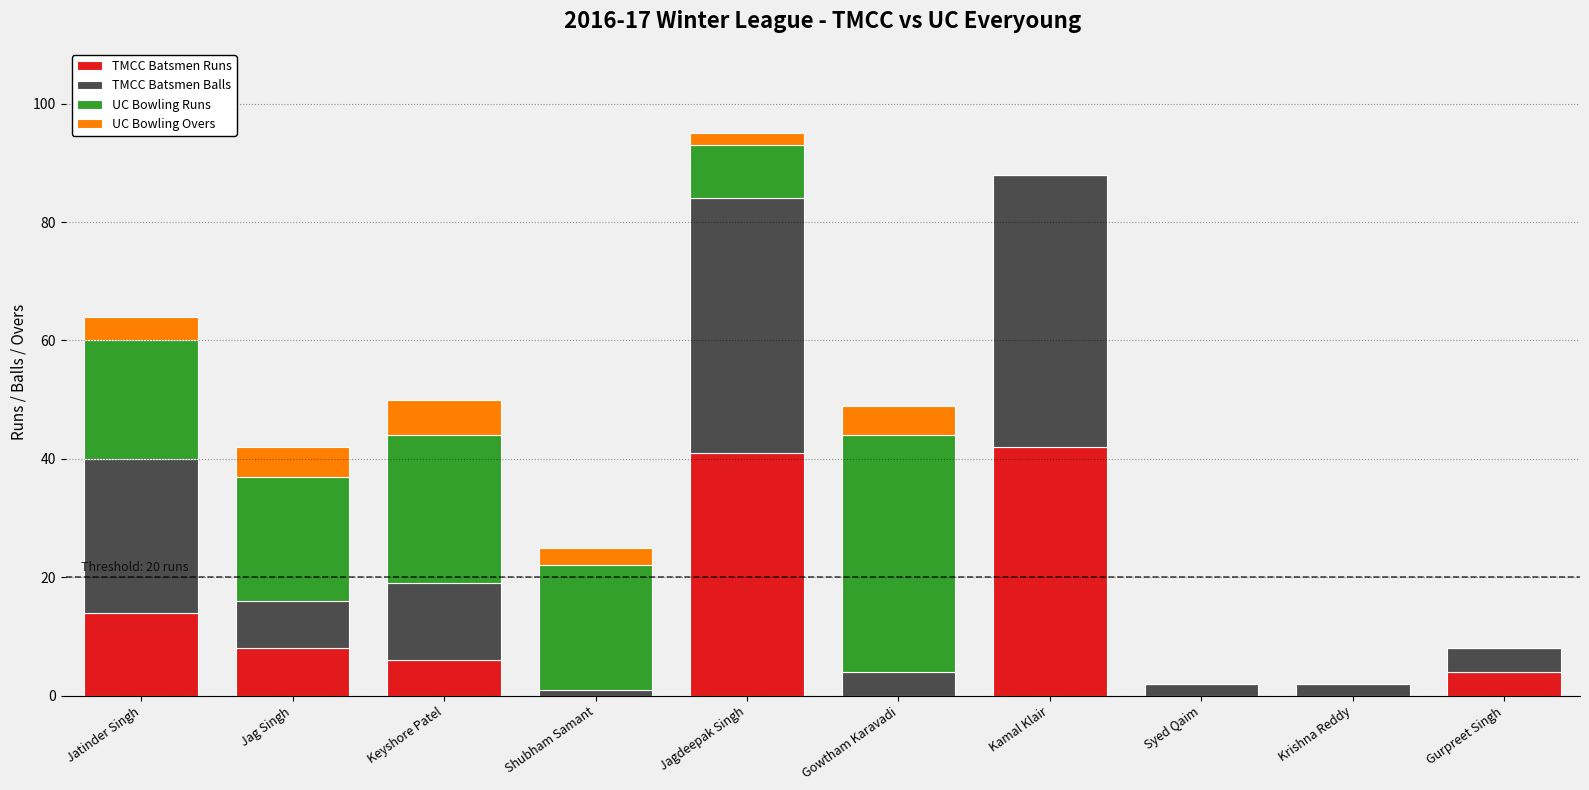

The TMCC Batsmen Runs series shows 25 at Shubham Samant. True or false?

False